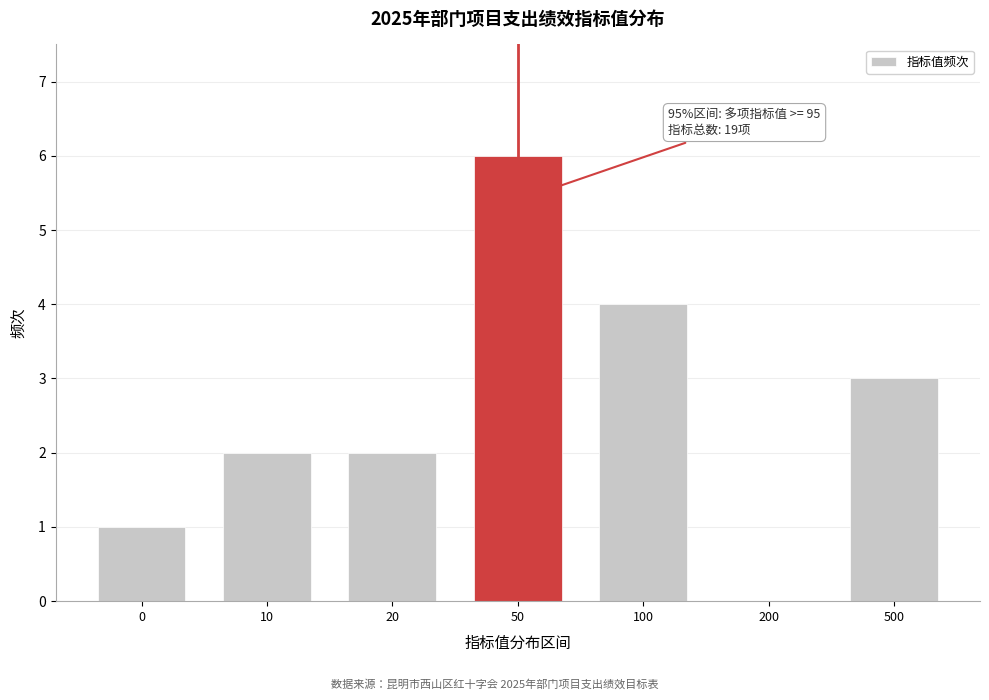

Reading left to right, extract all data points from this chart.

0=1	10=2	20=2	50=6	100=4	200=0	500=3